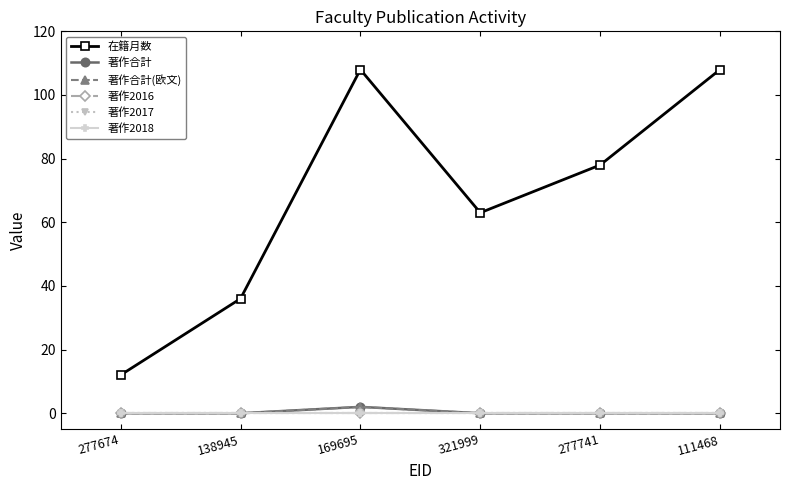

Is this an area chart (filled region under the line)?

No